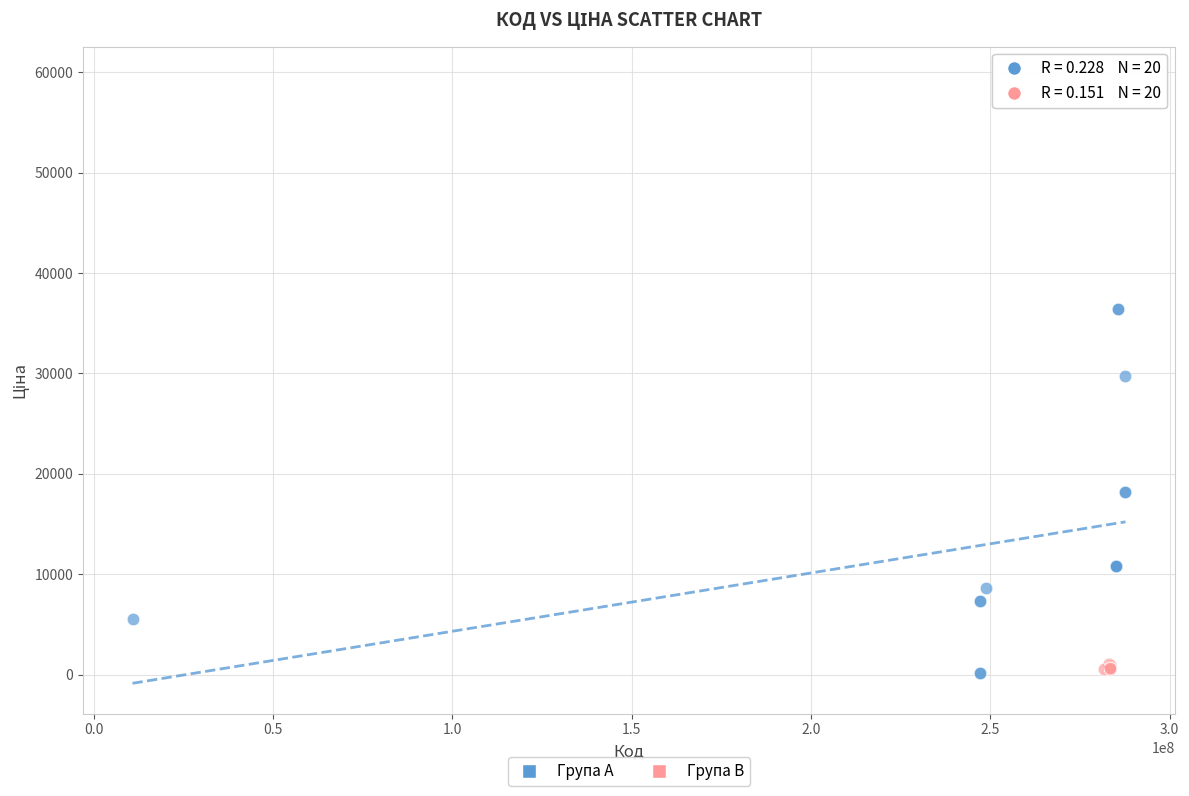

Which series contains the highest Y value?

Група A